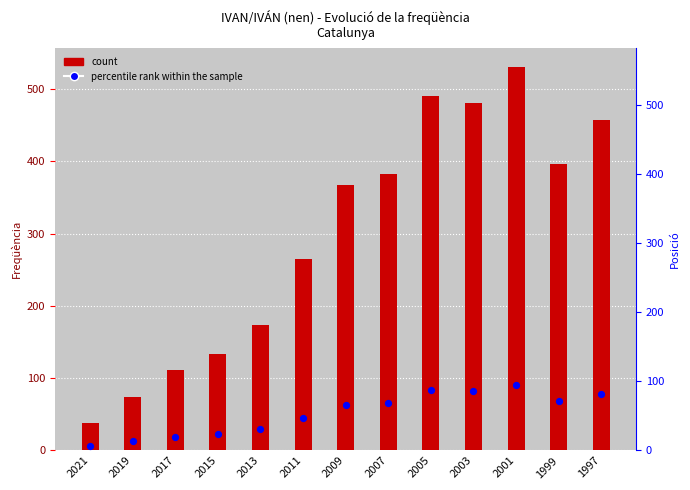

Which series reaches the minimum Y coordinate?

percentile rank within the sample